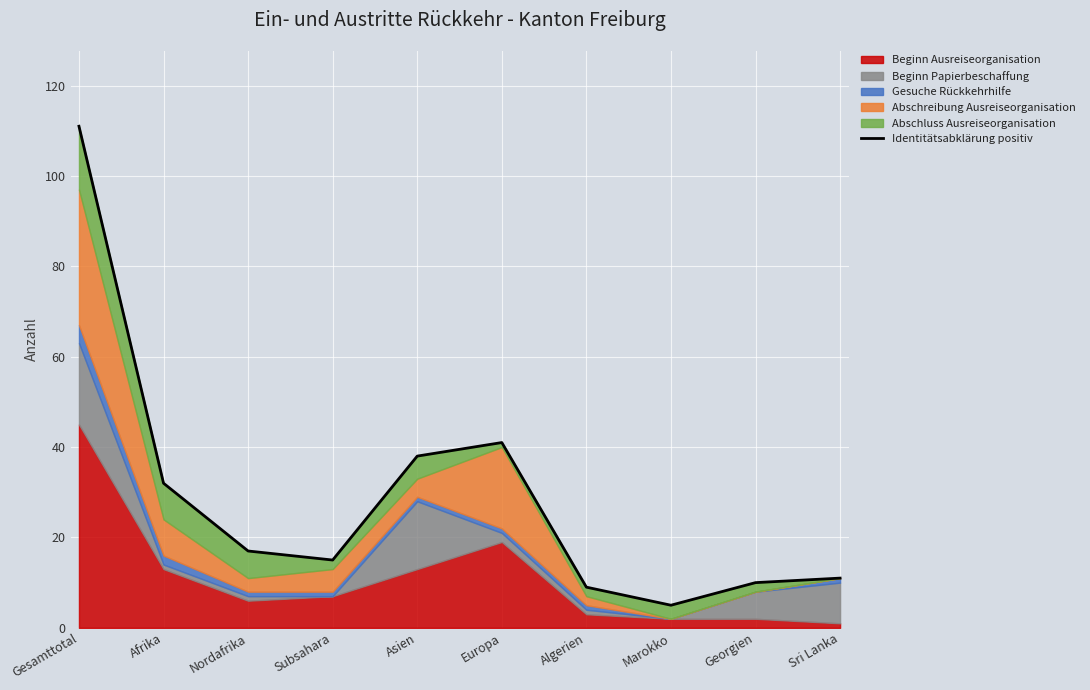

What is the minimum value shown in the chart?

5